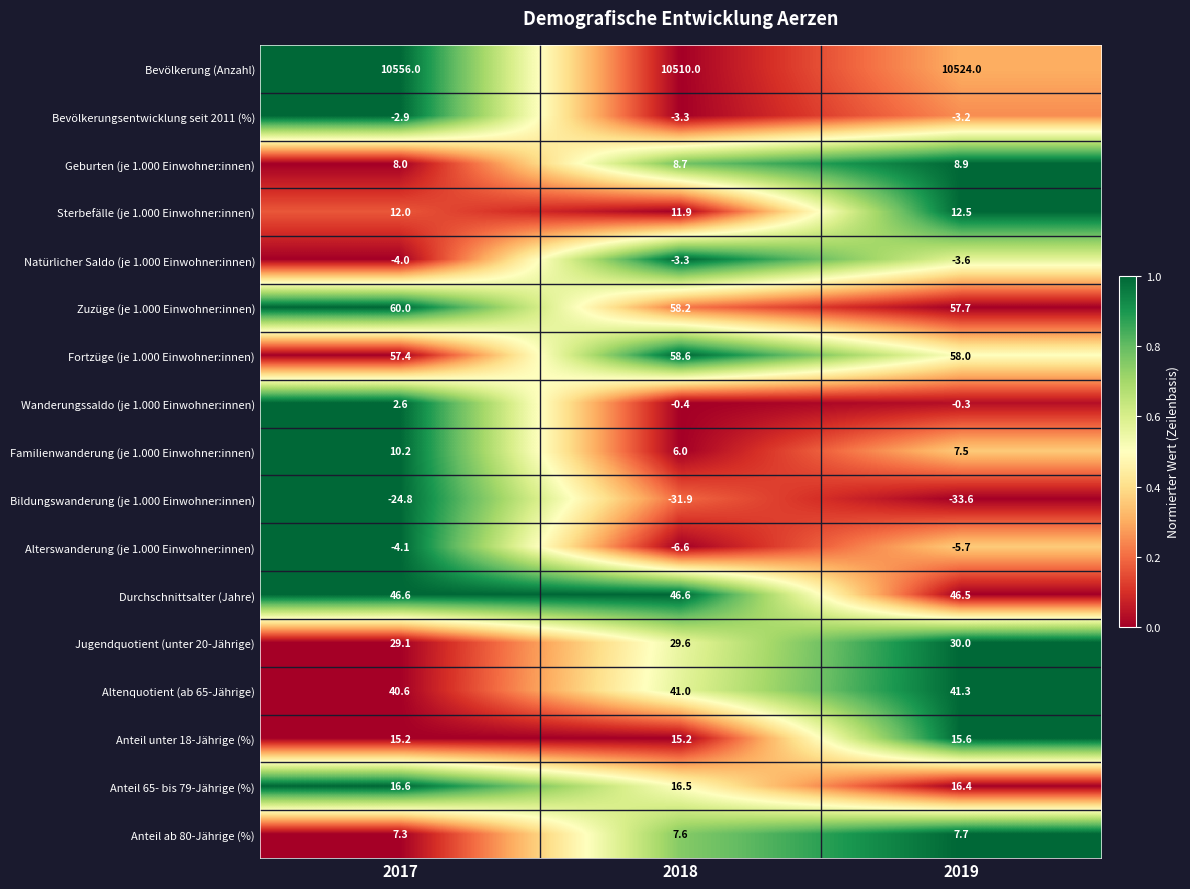

What is the spread (max minus min) of values at 2017?

10580.8